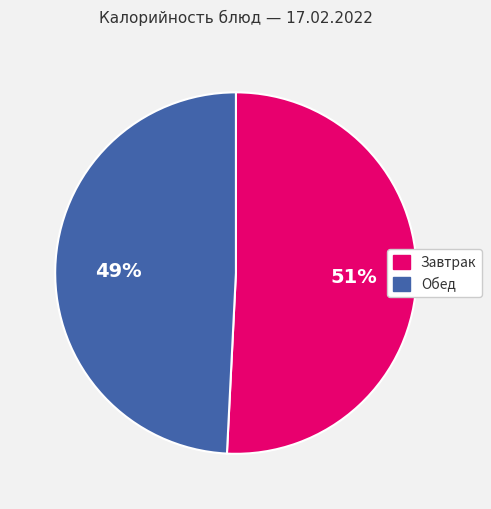

To the nearest percent, what is the average slice percentage?

50%